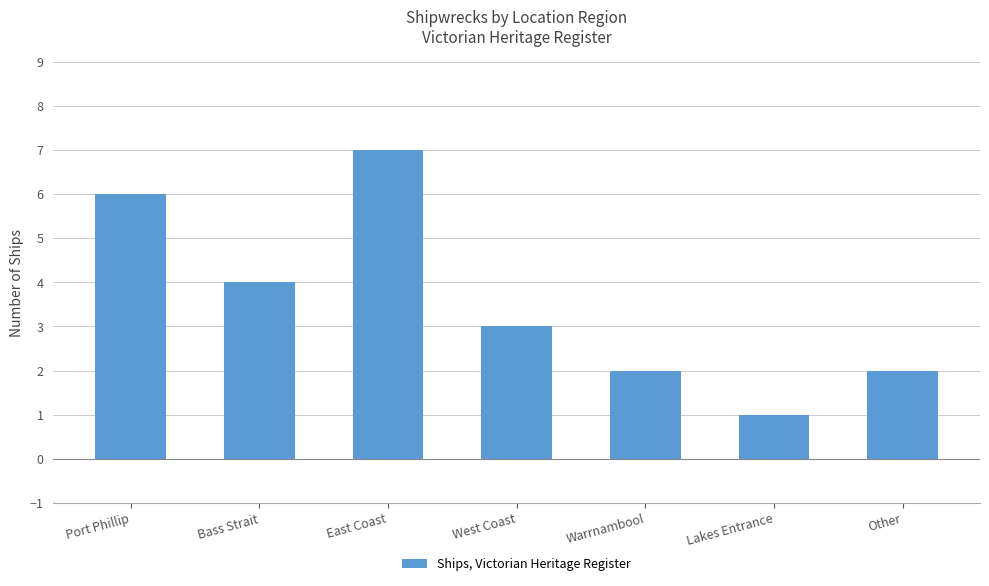

How many data points are less than 3?

3